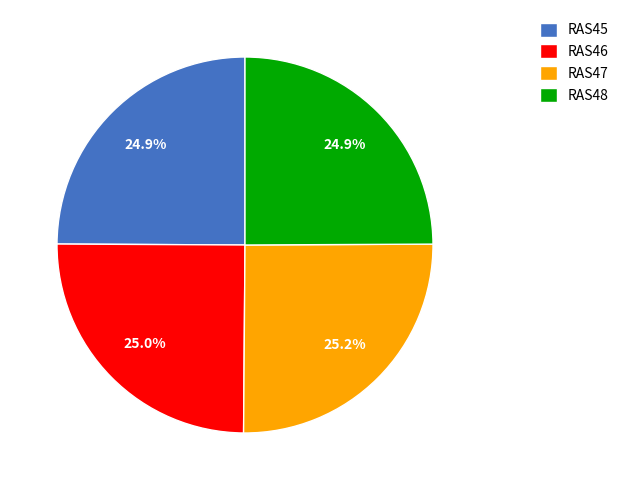

How much of the chart is everything except RAS46?

75.0%